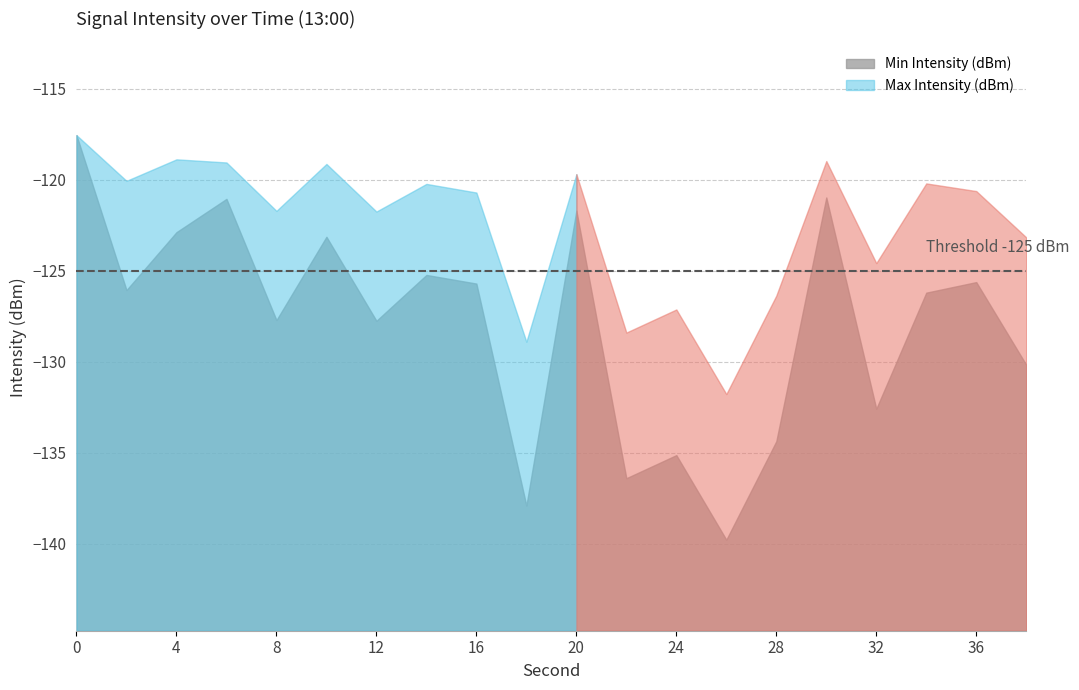

Is it true that Max Intensity (dBm) equals -198.0 at 36?

False